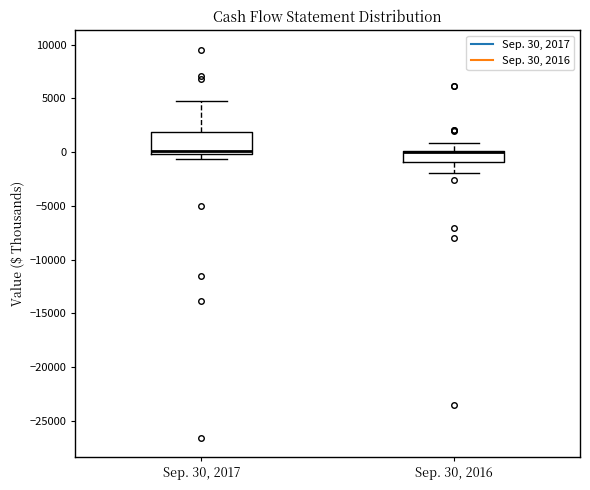

Which box is the tallest, from its lower edge to its upper edge?

Sep. 30, 2017